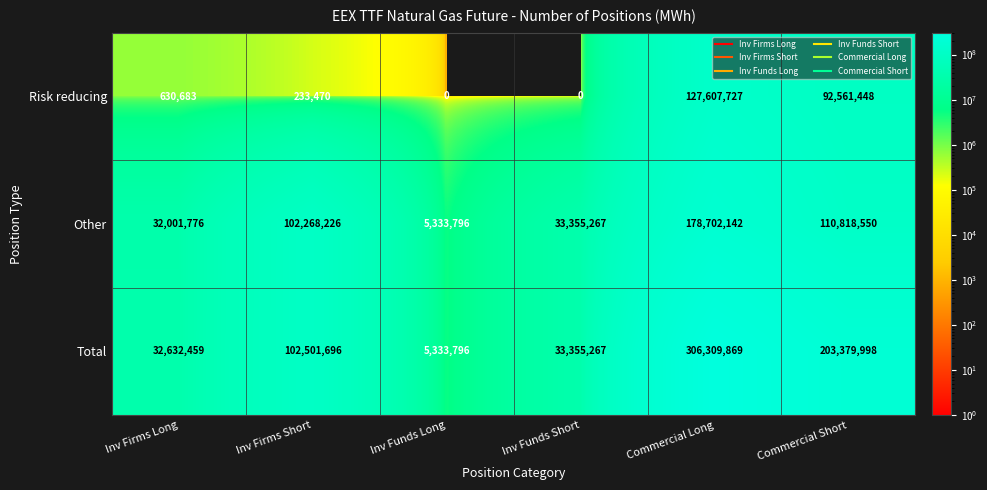

Reading left to right, list all the values displayed in this chart.

Risk reducing: 630683	233470	0	0	127607727	92561448
Other: 32001776	102268226	5333796	33355267	178702142	110818550
Total: 32632459	102501696	5333796	33355267	306309869	203379998